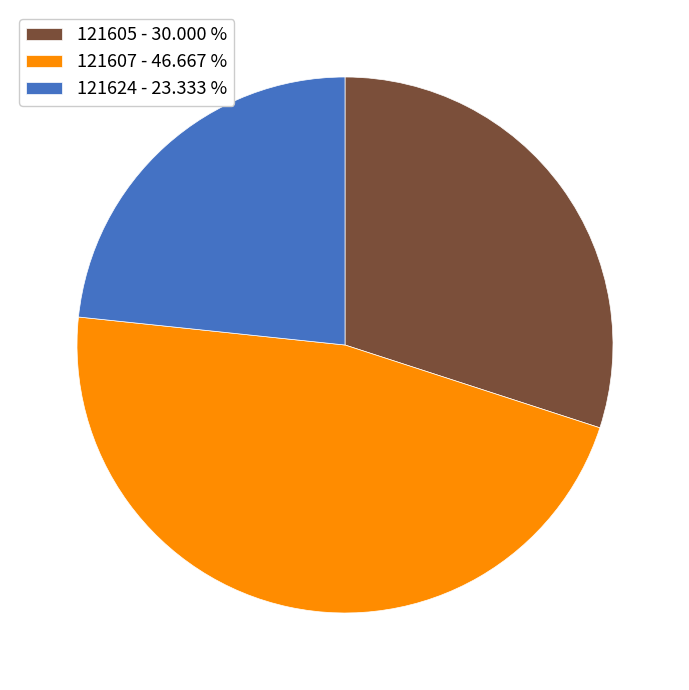

Is there a majority slice in this chart?

No